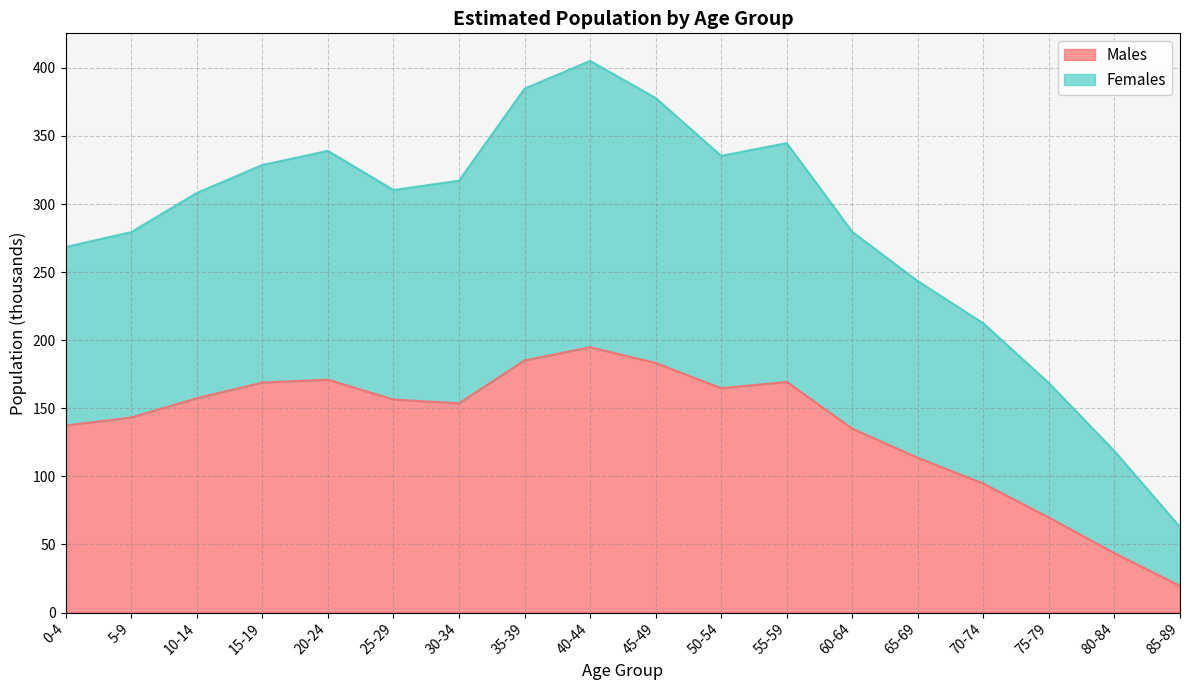

What is the total value across all series at 35-39?

384.8